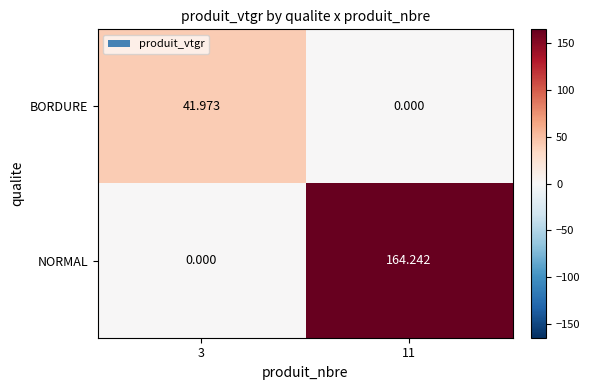

At which category does the chart reach its peak across all series?

11